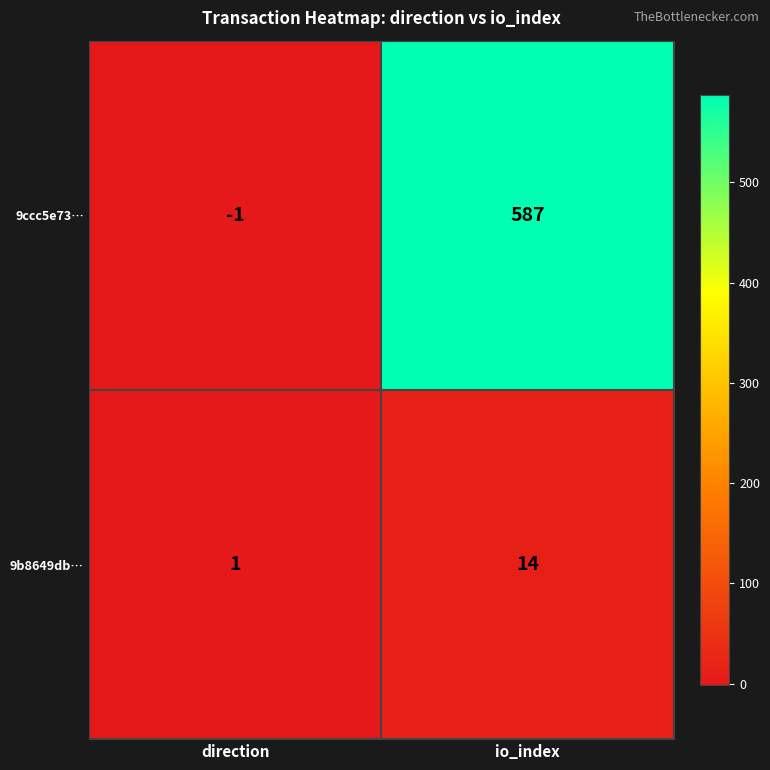

What is the sum of all 9b8649db… values?

15